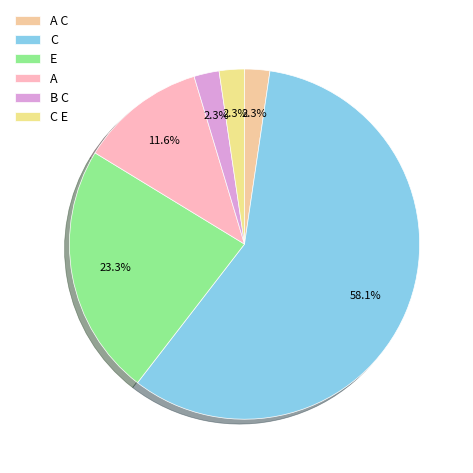

Do E and C E together represent more than half of the pie?

No